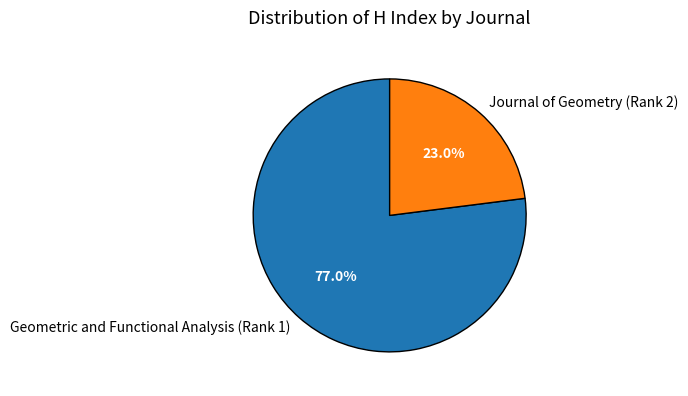

Is it true that Geometric and Functional Analysis (Rank 1) is 66% of the pie?

False